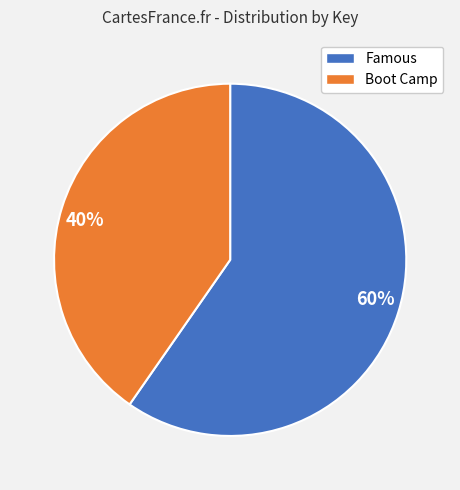

Is the sum of 40% and 60% greater than half?

Yes